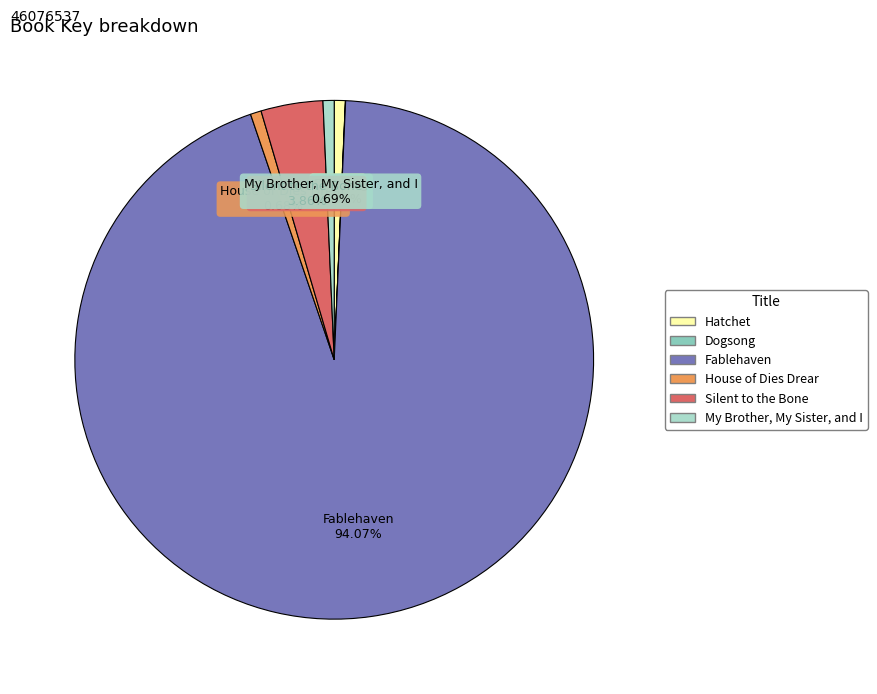

How much of the chart is everything except Hatchet?

99.3%